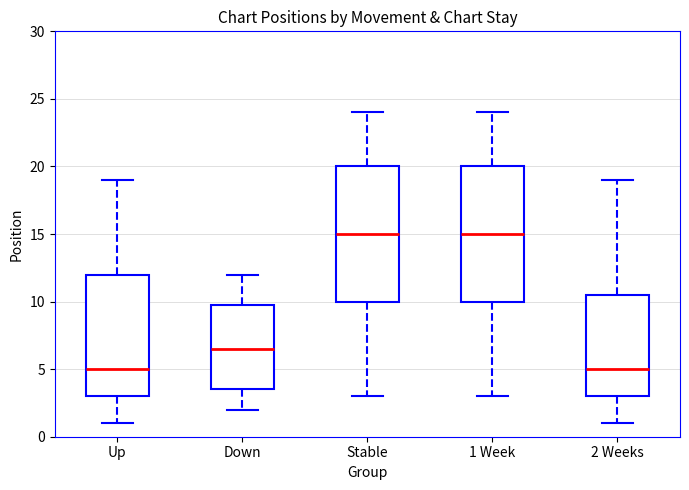

Where does the upper whisker of the box for 1 Week end on the y-axis? The values are not printed on the chart, so give them approximately, as read against the axis.

24.0